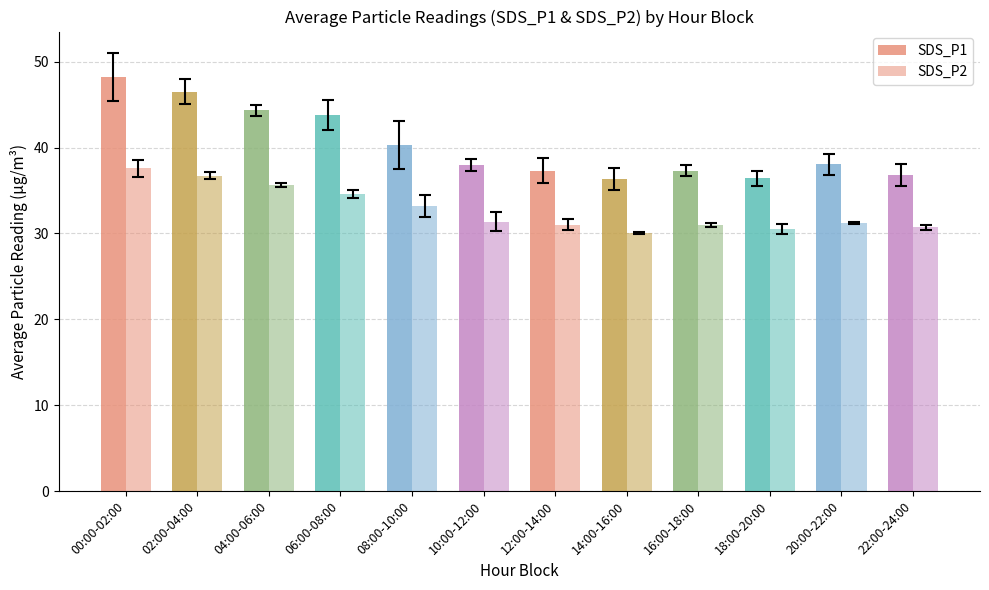

How many bars are there in total?

24